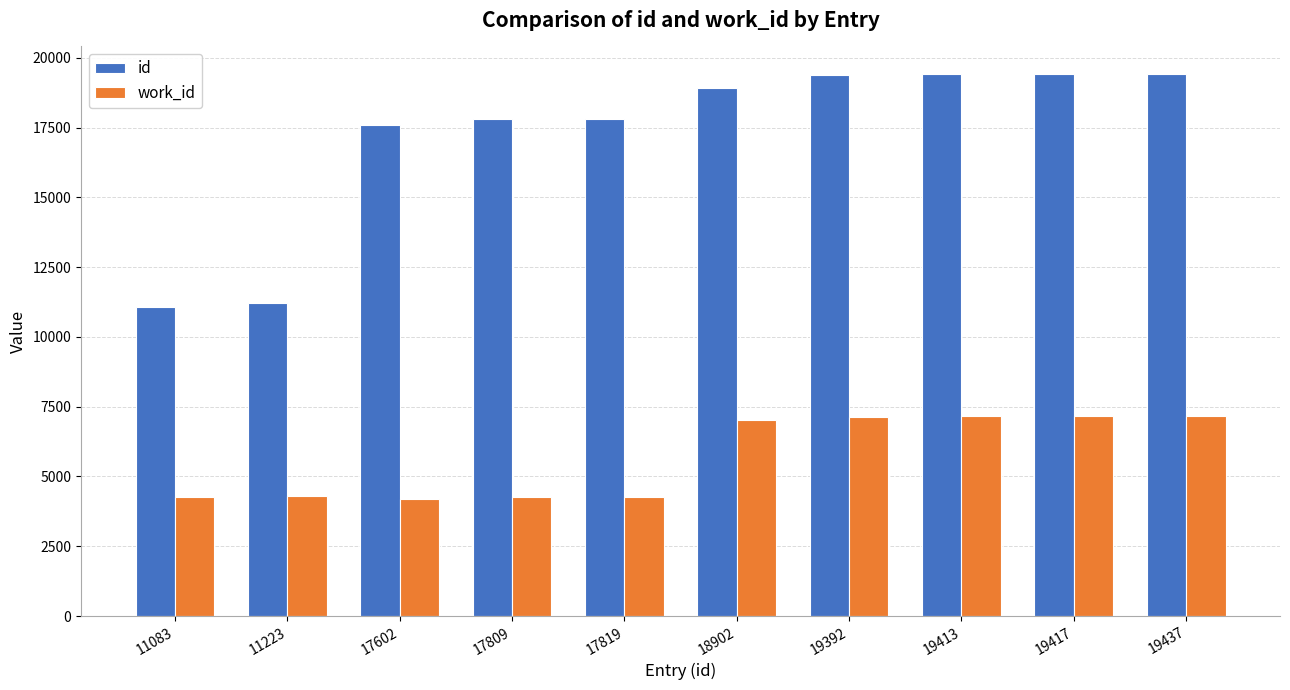

The value of id at 19417 is 19417. True or false?

True